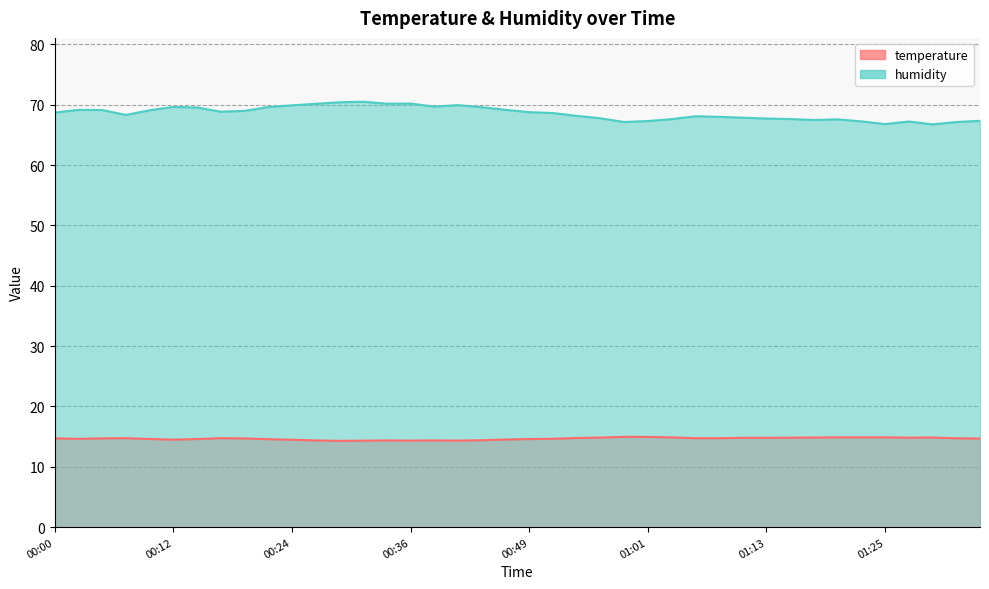

True or false: humidity has more than 1 points higher than both neighbors.

True